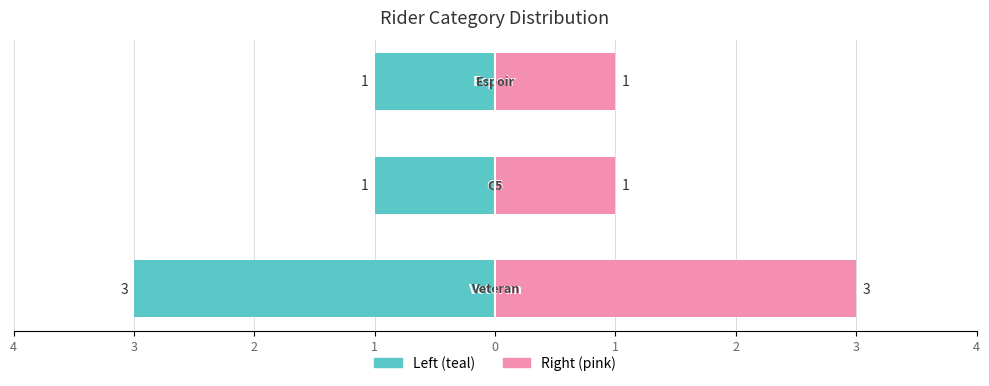

Are the bars horizontal?

Yes